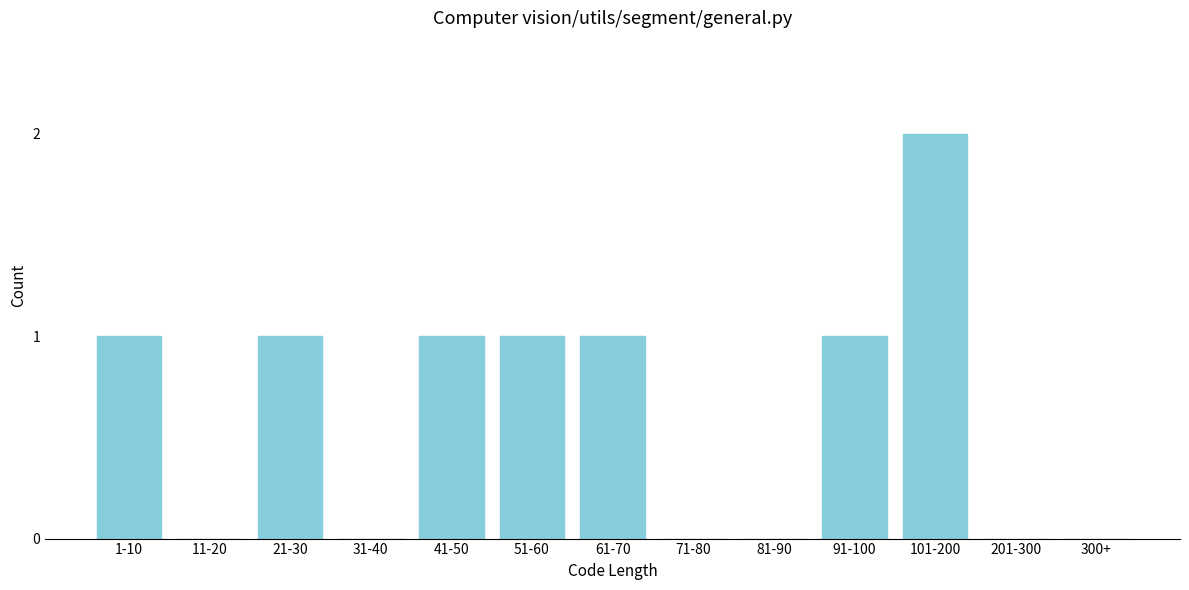

Reading left to right, list all the values displayed in this chart.

1-10=1	11-20=0	21-30=1	31-40=0	41-50=1	51-60=1	61-70=1	71-80=0	81-90=0	91-100=1	101-200=2	201-300=0	300+=0